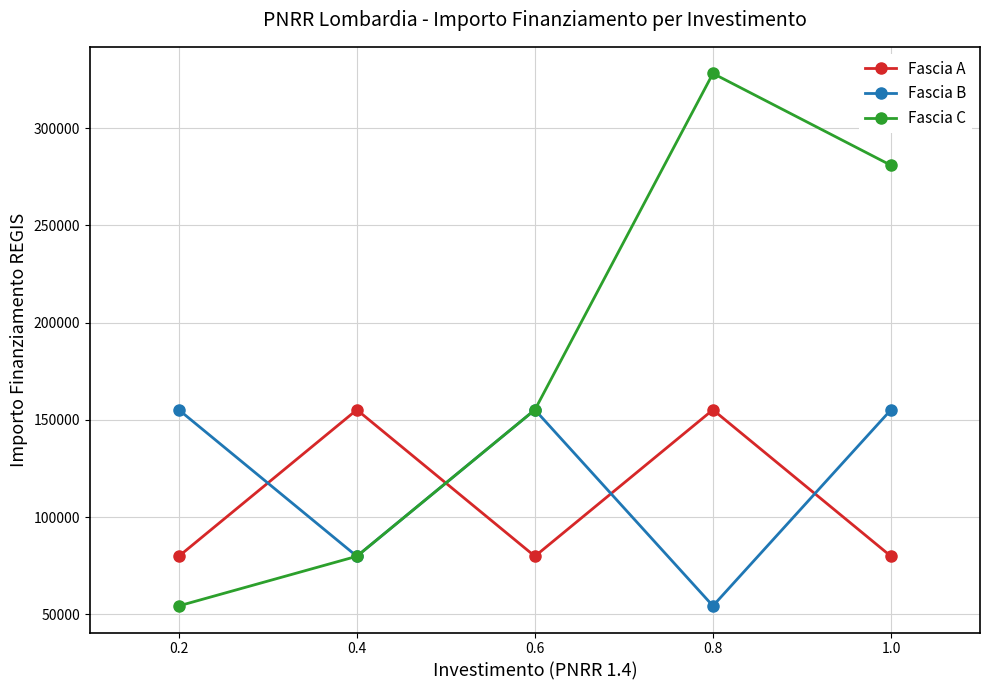

True or false: Fascia A and Fascia C cross at least once.

True